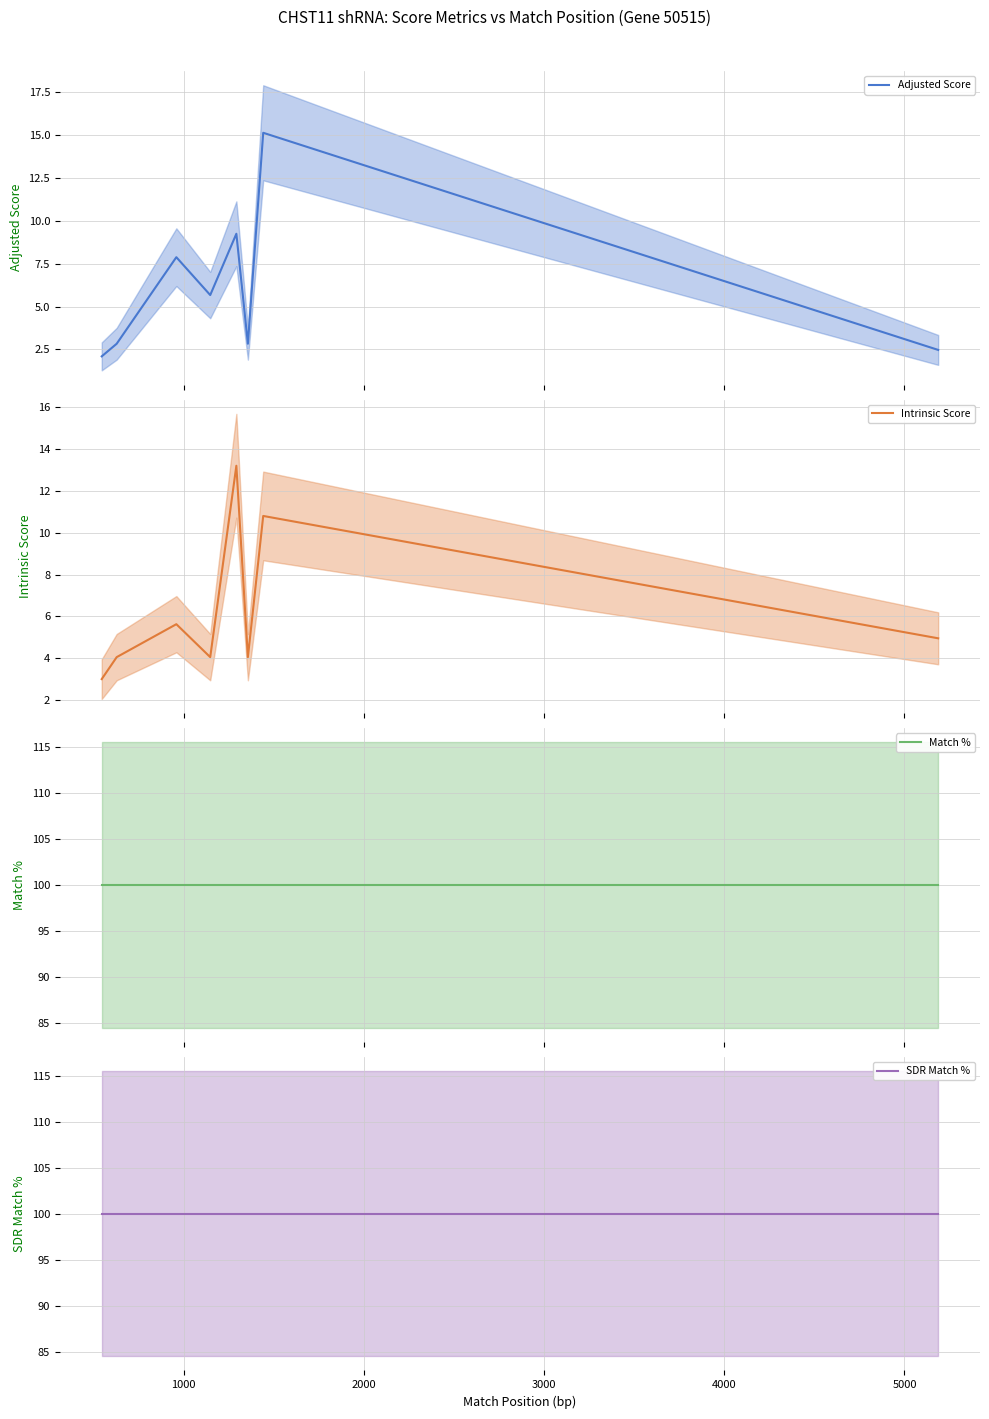

What is the sum of all Match % values?

800.0